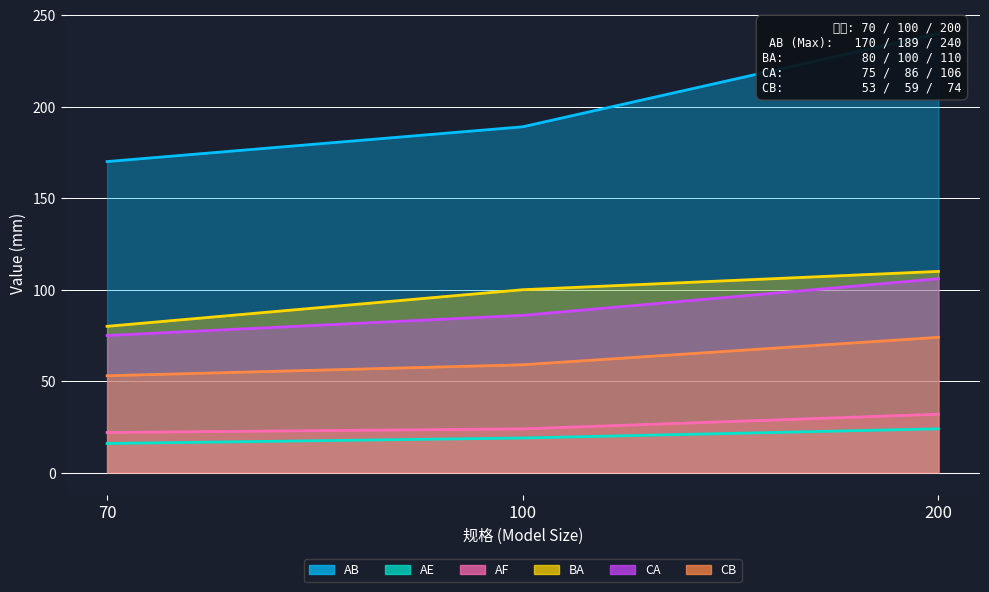

What are all the series names shown in the legend?

AB, AE, AF, BA, CA, CB